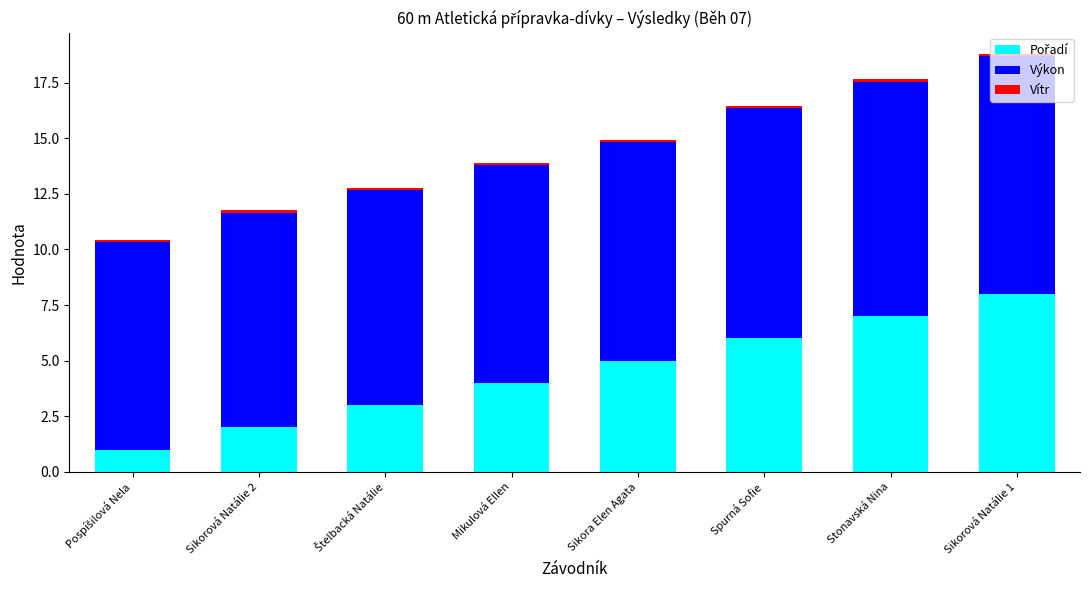

At which label is Vítr closest to 0?

Pospíšilová Nela